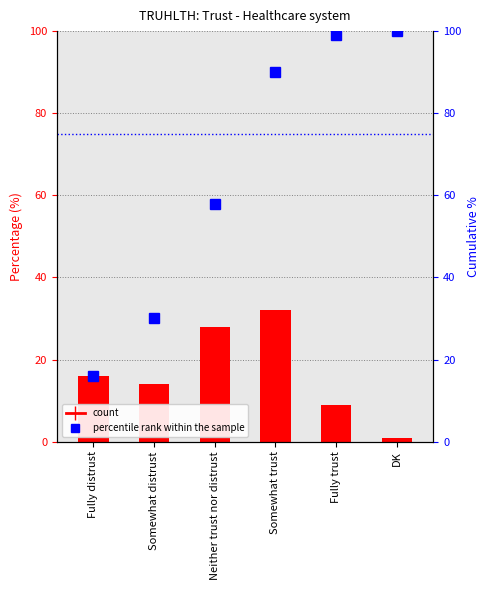

What is the label of the 4th bar from the right?

Neither trust nor distrust